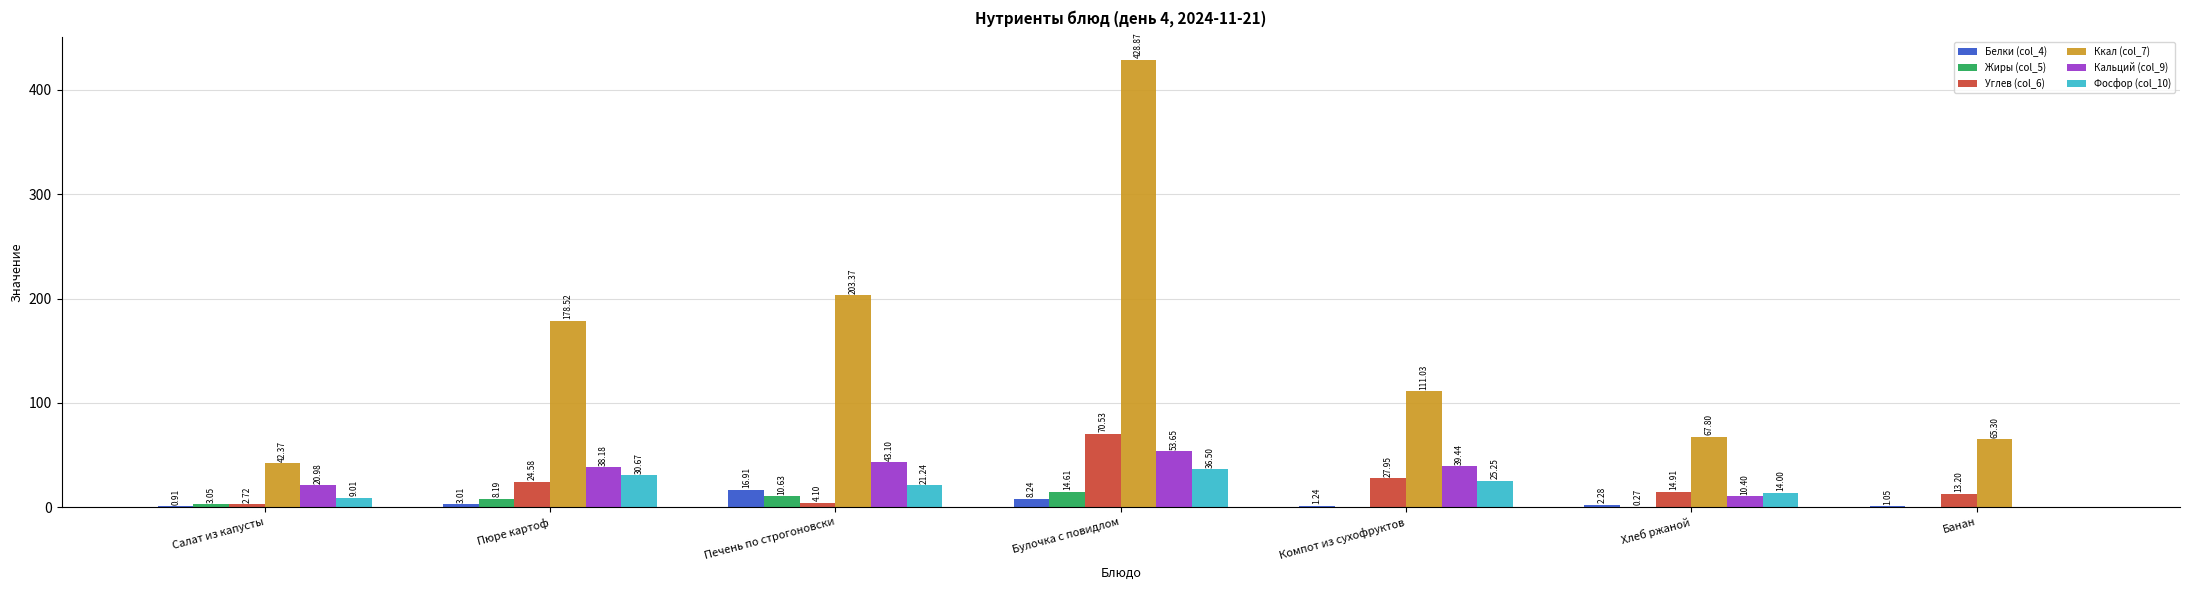

What is the sum of all Белки (col_4) values?

33.6